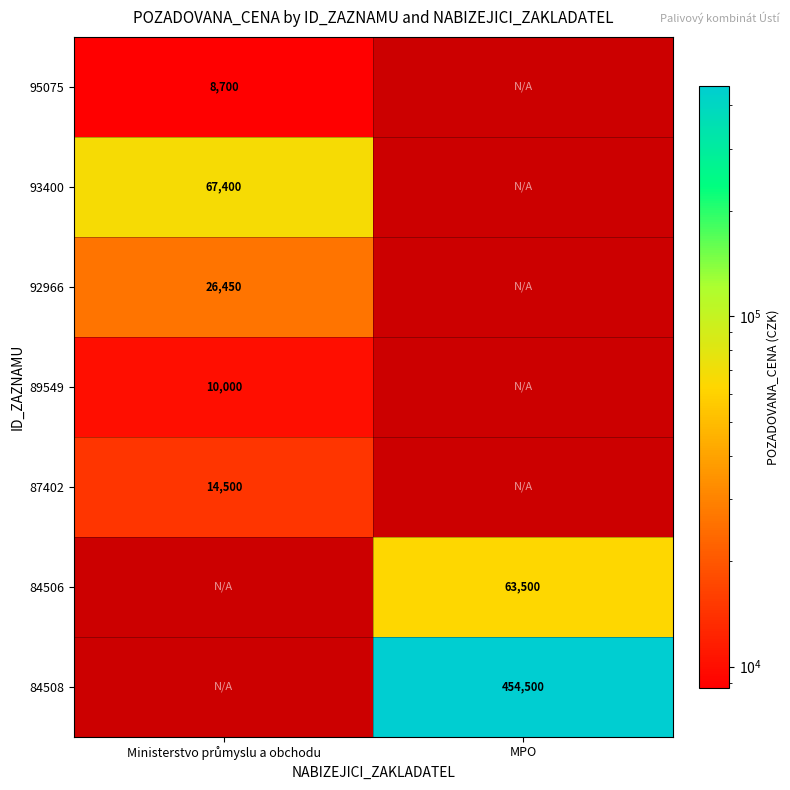

True or false: 84506 has a value of 63500 at MPO.

True